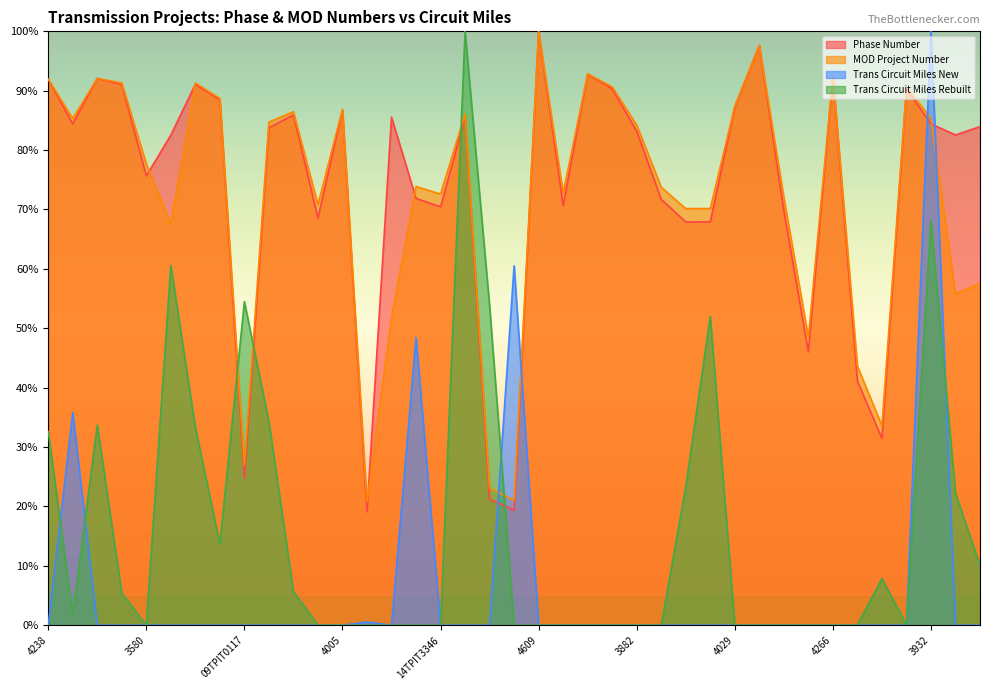

What is the difference between the Trans Circuit Miles Rebuilt values at 4029 and 14TPIT0032?

53.8